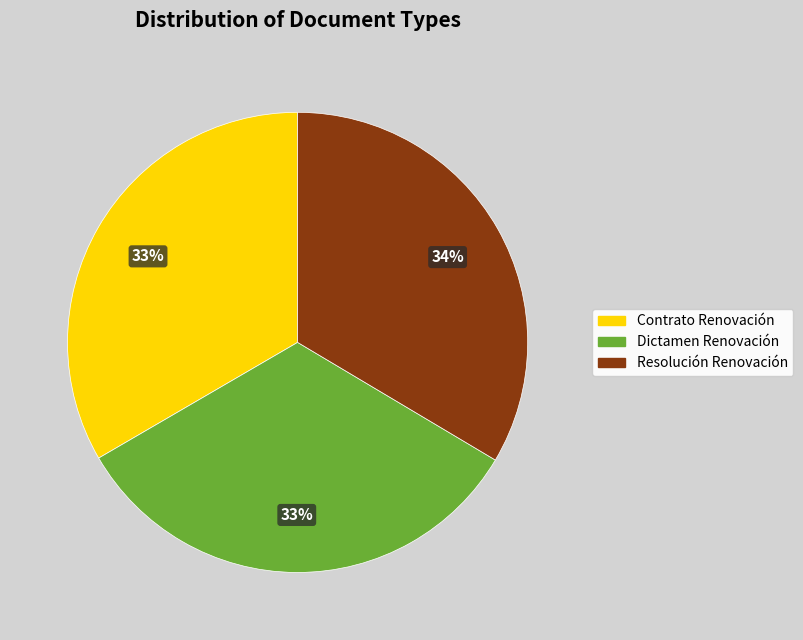

Is it true that Dictamen Renovación is 45% of the pie?

False